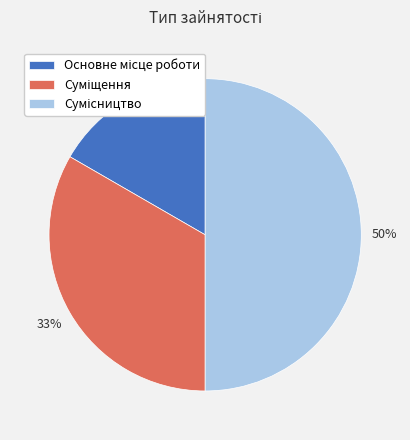

To the nearest percent, what is the average slice percentage?

33%